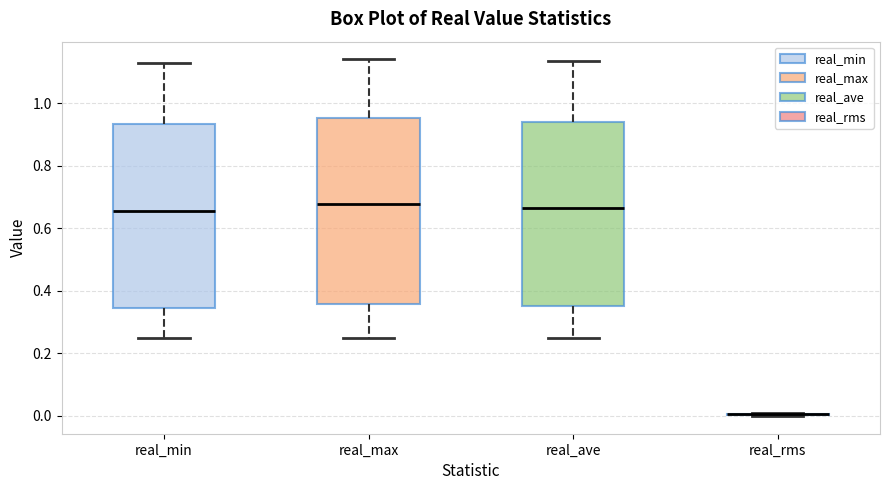

Reading left to right, read every box against the y-axis: the position of its median line, the range the box covers, and the ends of its whiskers. The values are not printed on the chart, so give them approximately, as read against the axis.

real_min: median 0.66, box 0.34 to 0.94, whiskers 0.24 to 1.14
real_max: median 0.68, box 0.36 to 0.96, whiskers 0.24 to 1.14
real_ave: median 0.66, box 0.36 to 0.94, whiskers 0.24 to 1.14
real_rms: box collapsed to a line at 0.00, whiskers 0.00 to 0.00